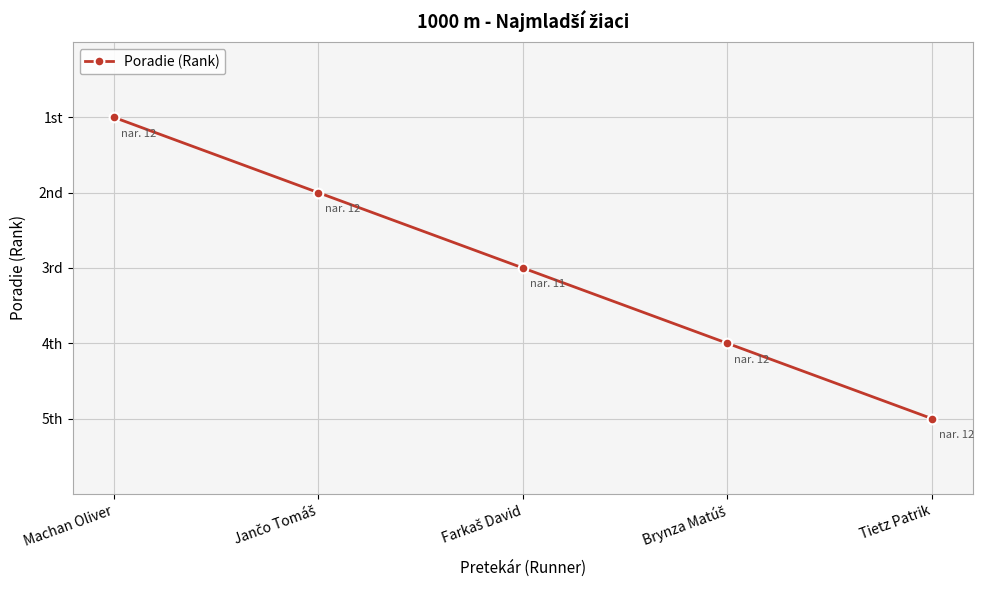

Where is the data nearest to the value 3?

Farkaš David